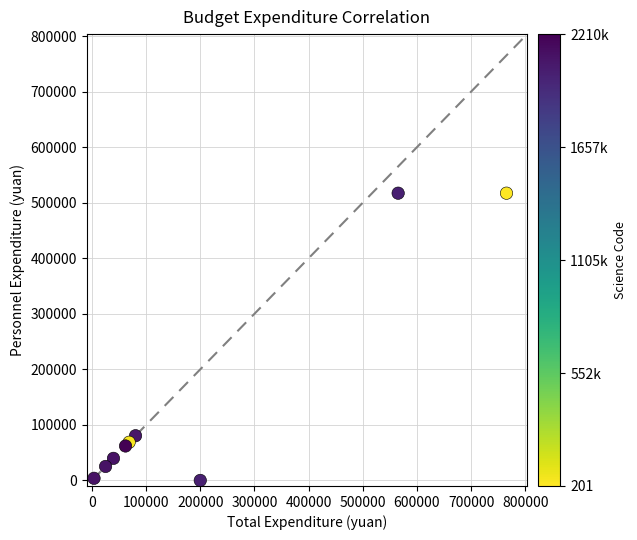

What Y value in the scatter plot is closest to 258582?

80480